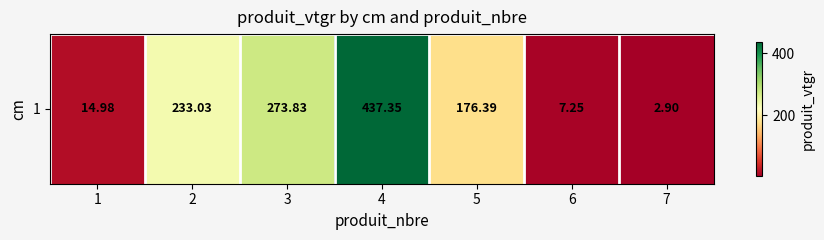

Where does the data first go above 176?

2